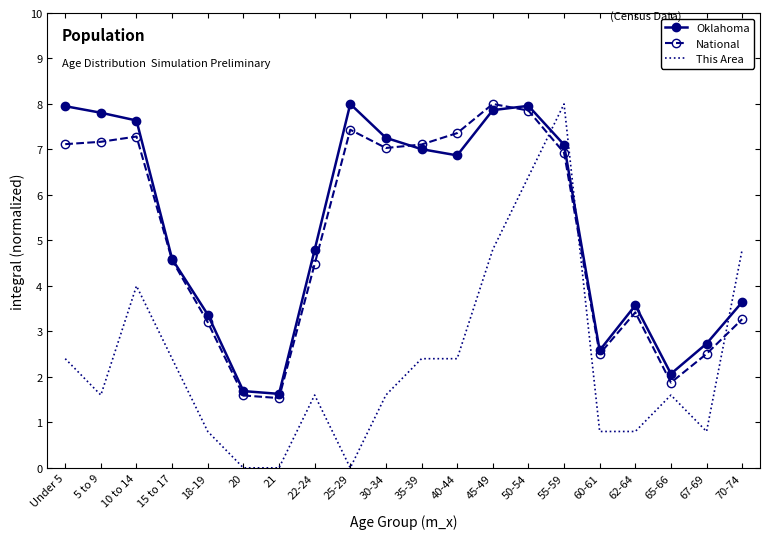

Which series has the largest range (max minus min)?

This Area